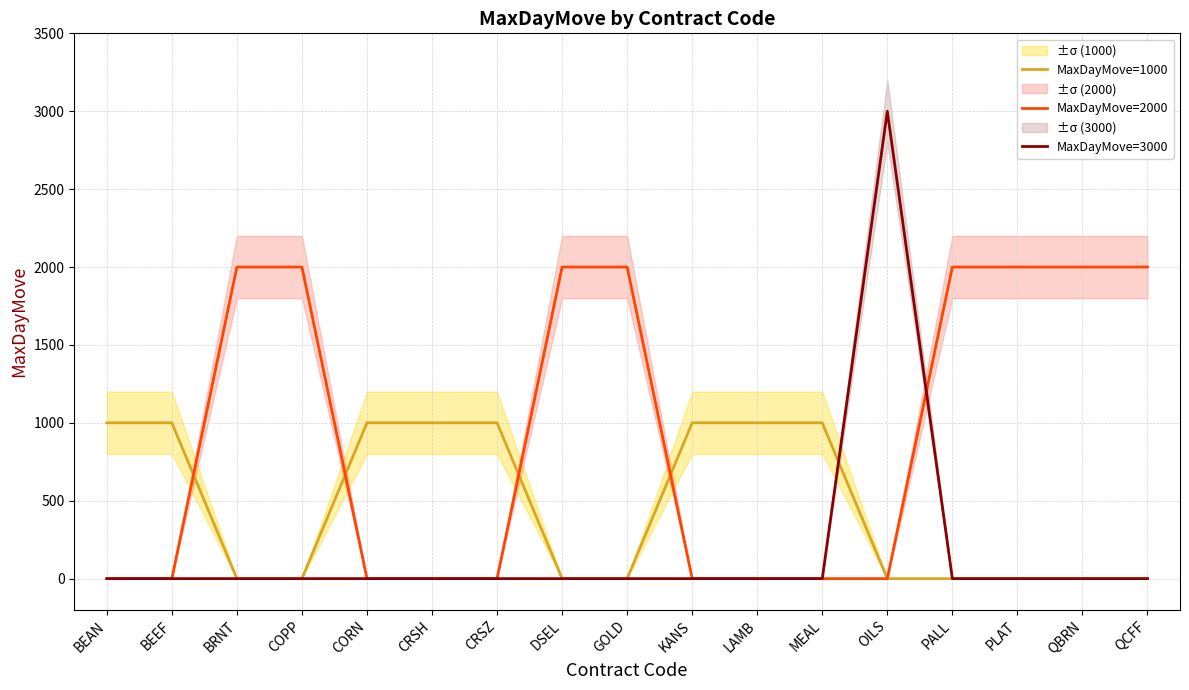

What is the difference between the maximum and minimum values in the MaxDayMove=1000 series?

1000